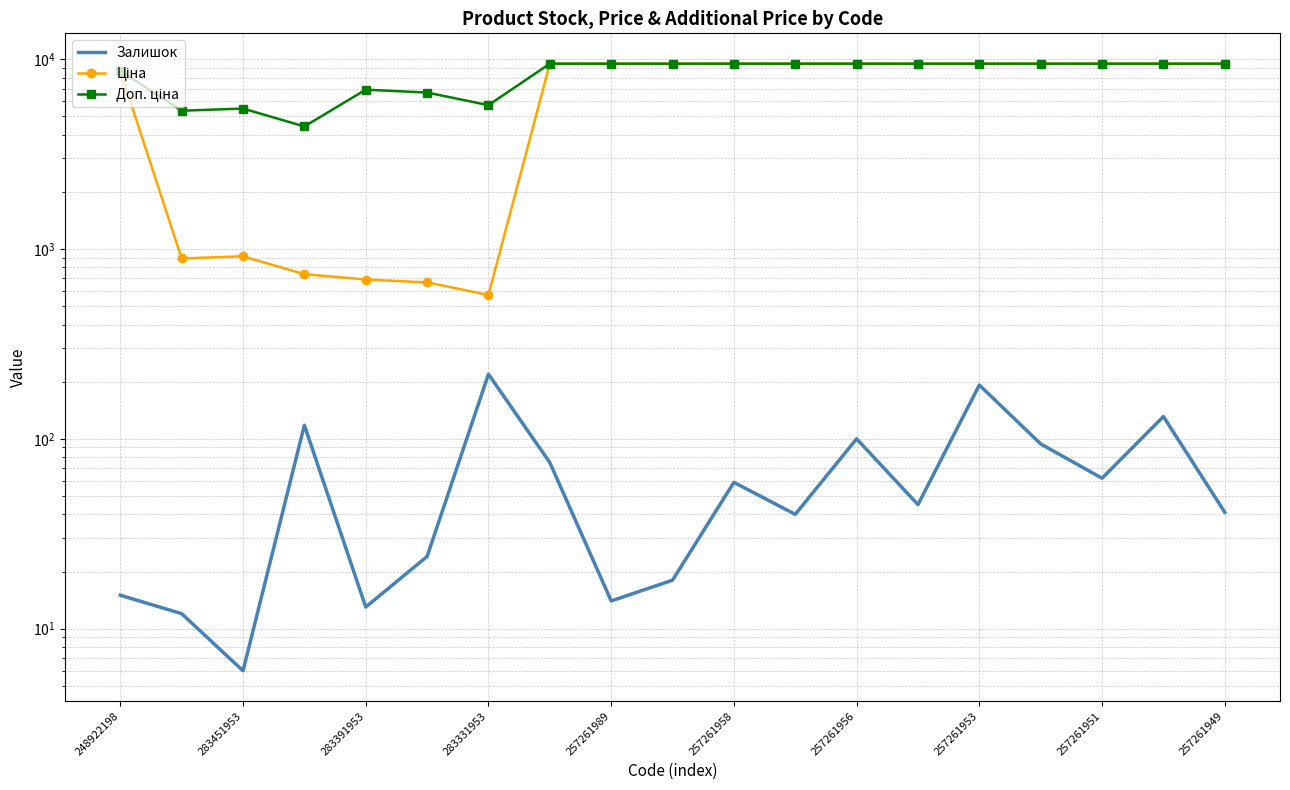

What is the average value of the Ціна series?

6665.7